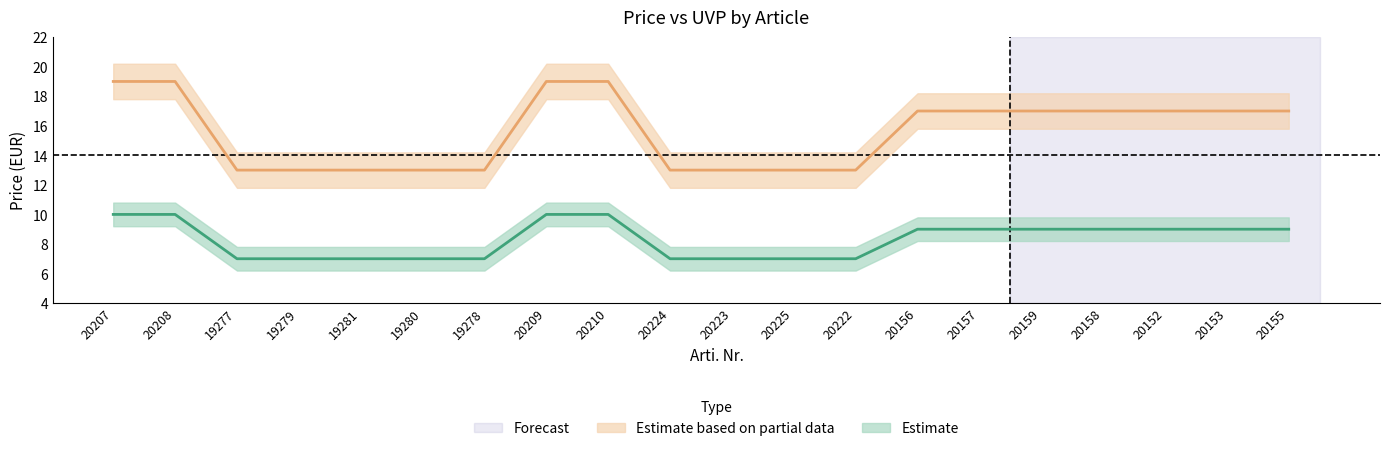

Is it true that Preis equals 21.9 at 20224?

False